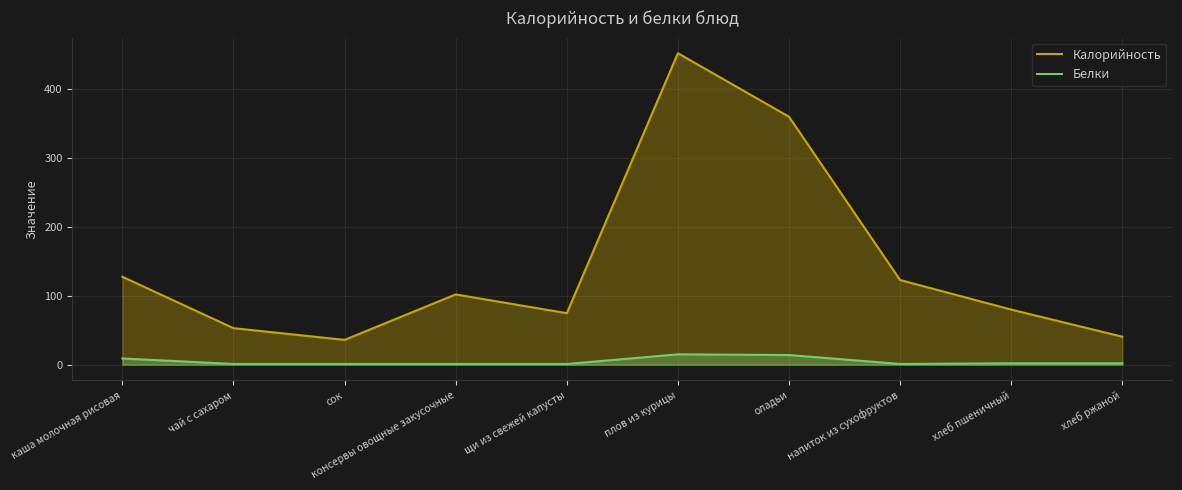

Between сок and напиток из сухофруктов, which series saw the biggest shift?

Калорийность